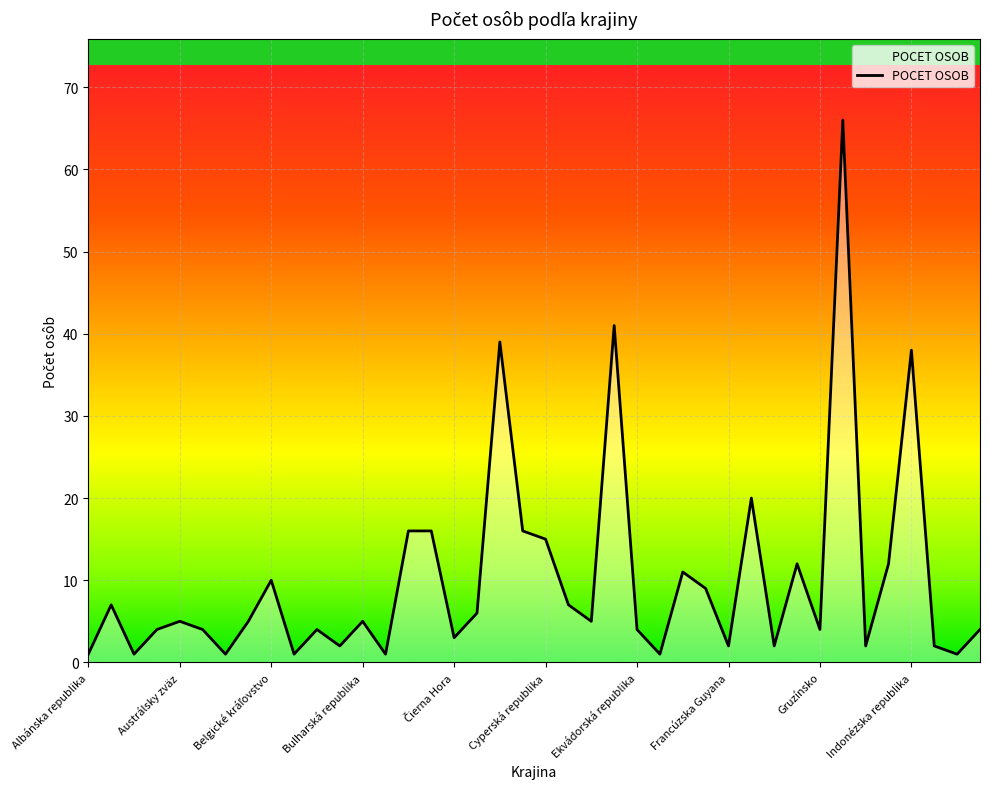

How many data points does each series have?

40